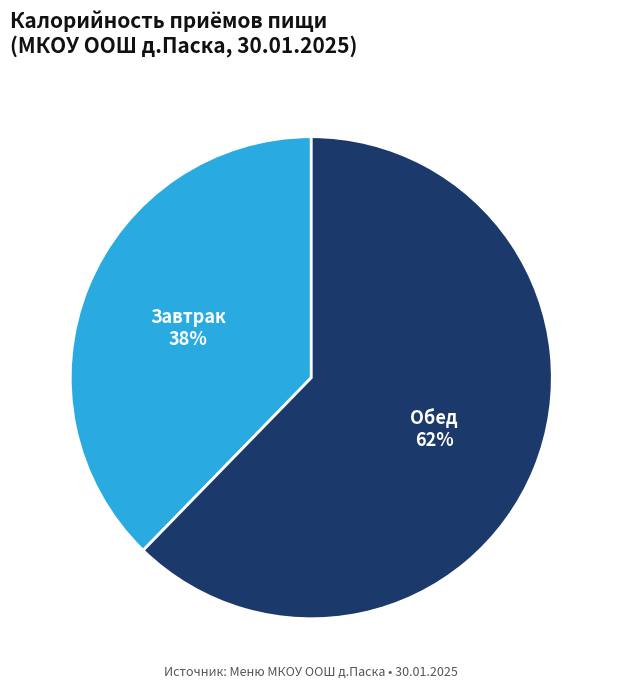

To the nearest percent, what is the average slice percentage?

50%